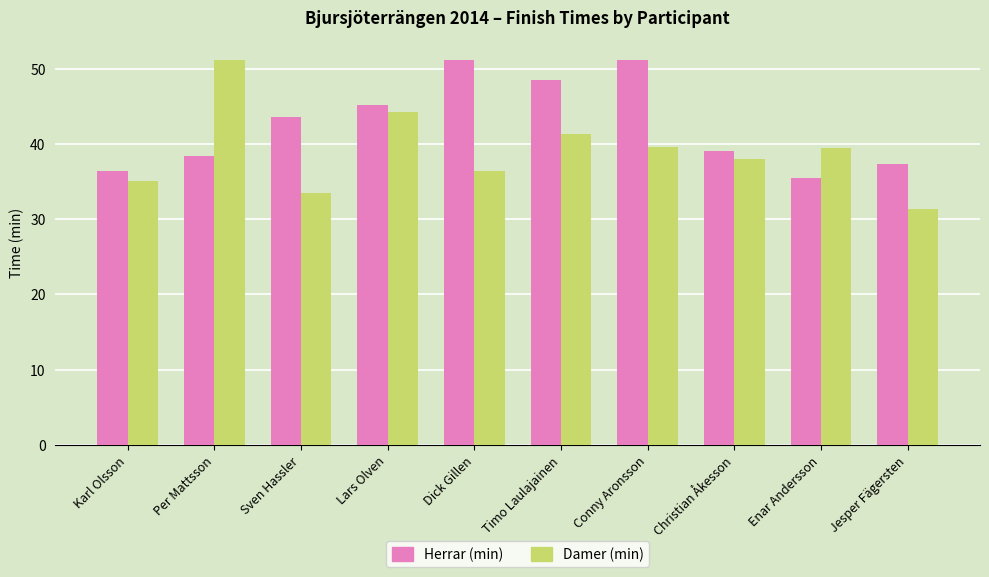

Which series changed the most between Dick Gillen and Enar Andersson?

Herrar (min)